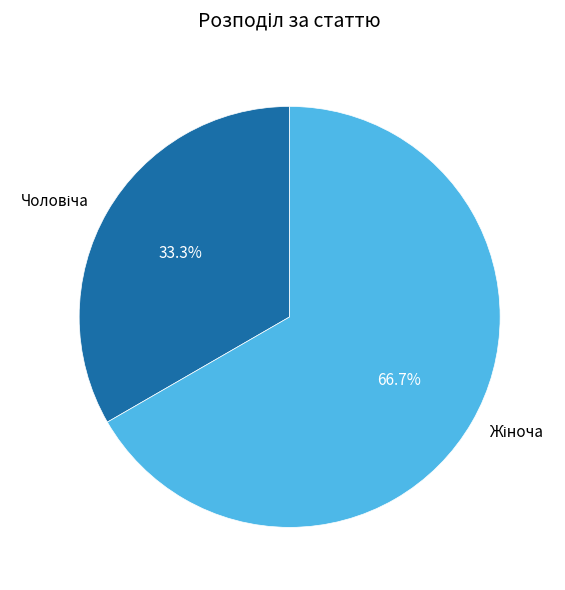

Is there any slice that represents more than half of the pie?

Yes